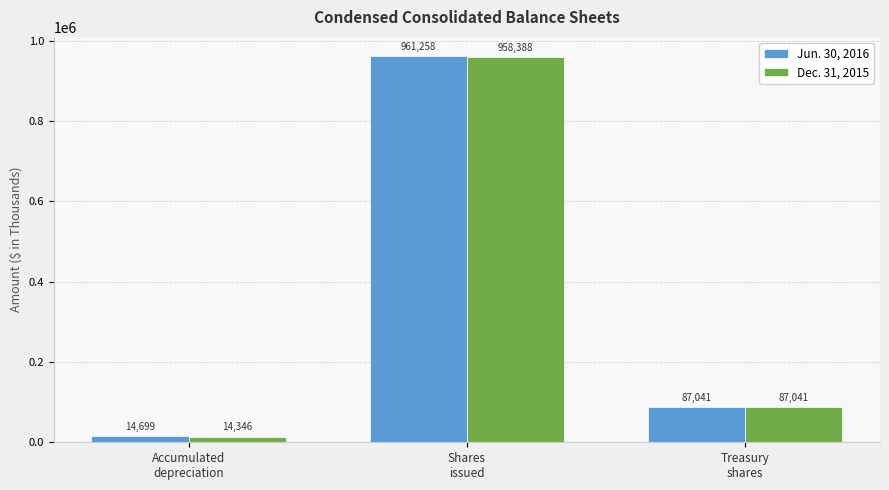

Which category has the lowest value in the Dec. 31, 2015 series?

Accumulated
depreciation